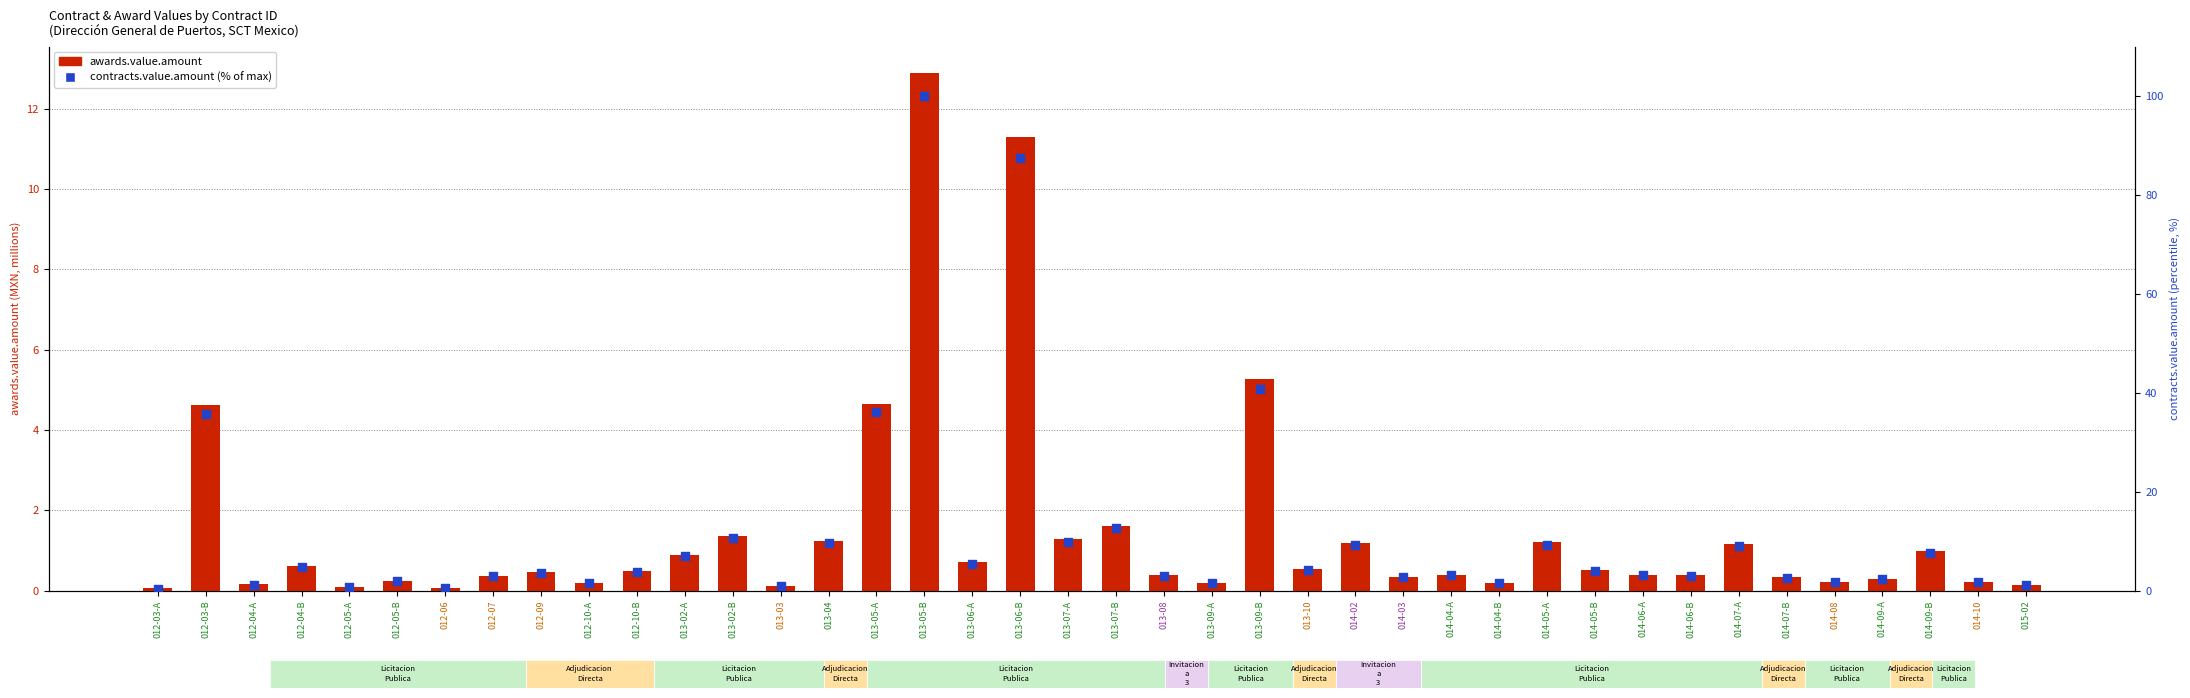

Which series reaches the minimum Y coordinate?

awards.value.amount